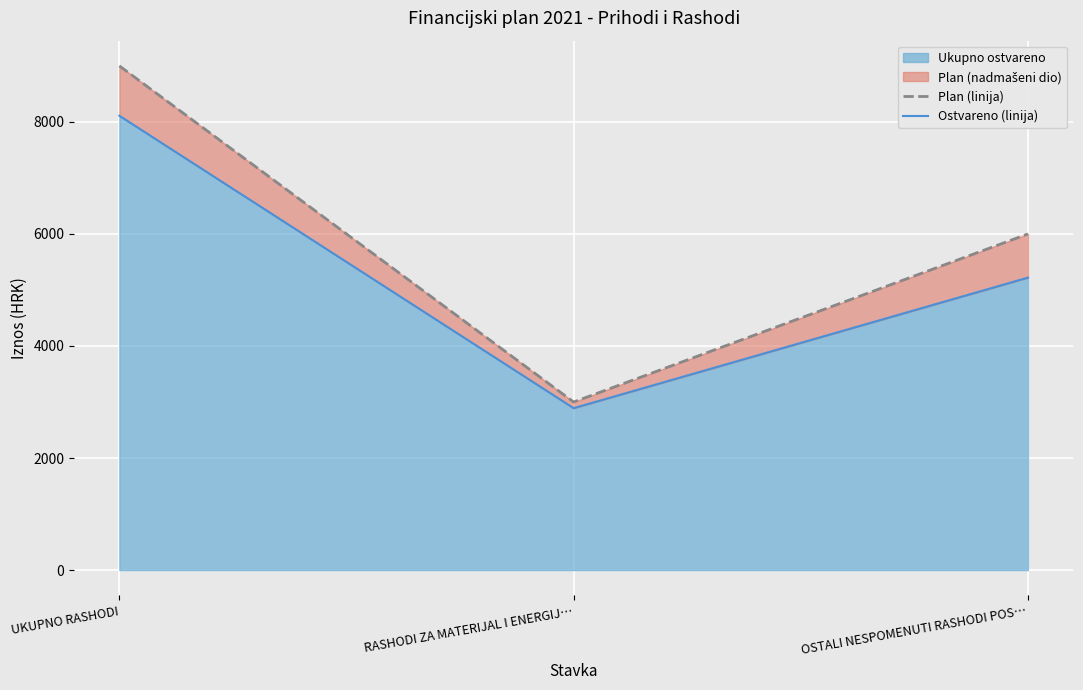

Reading left to right, extract all data points from this chart.

Plan (linija): 9000	3000	6000
Ostvareno (linija): 8110	2890	5220